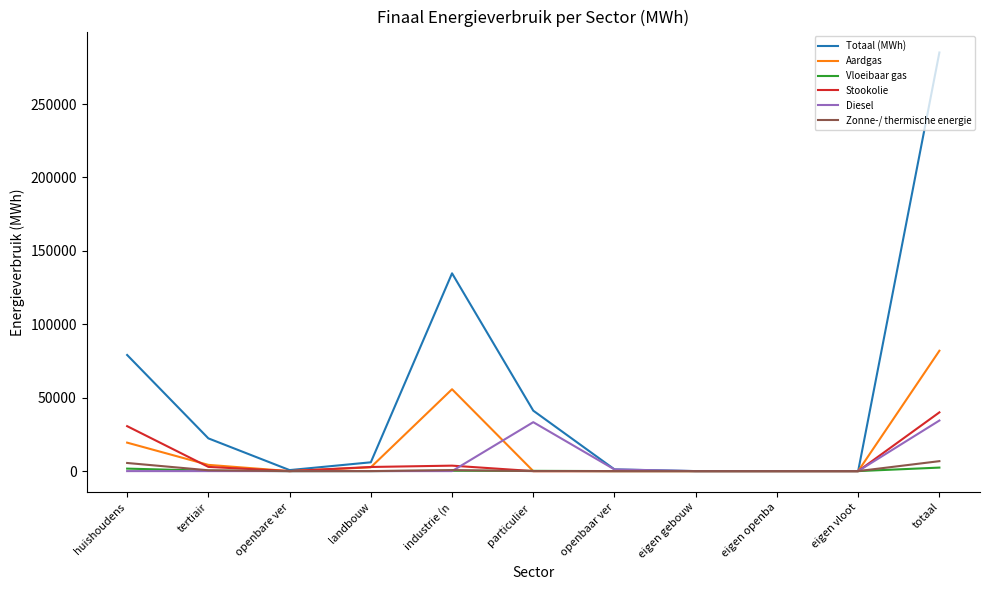

Which label corresponds to the largest value in the chart?

totaal